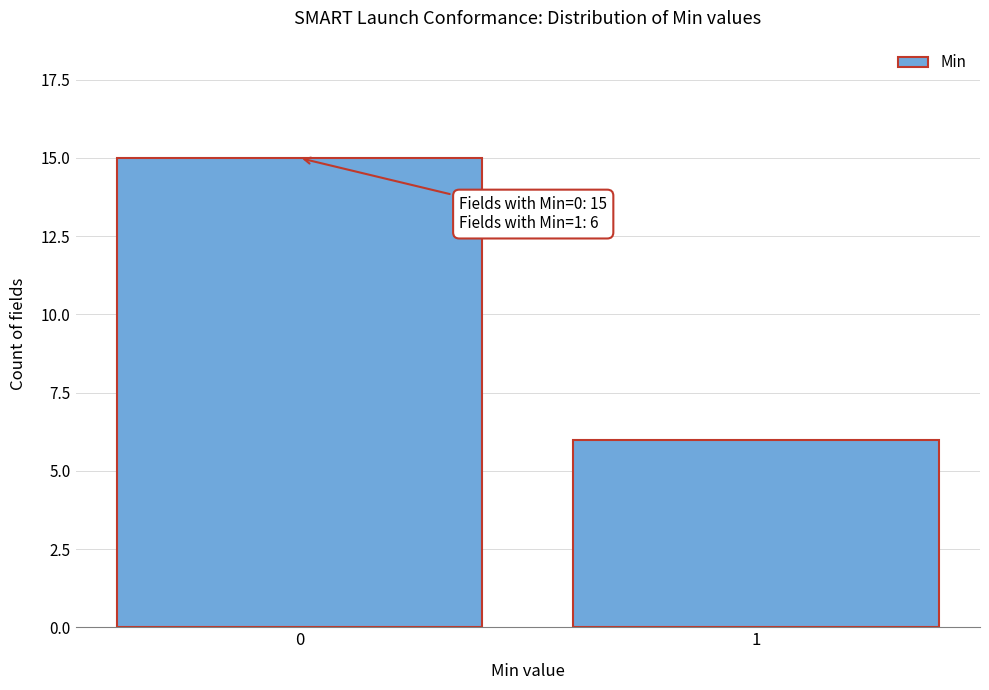

Reading right to left, transcribe all the data shown in this chart.

6	15